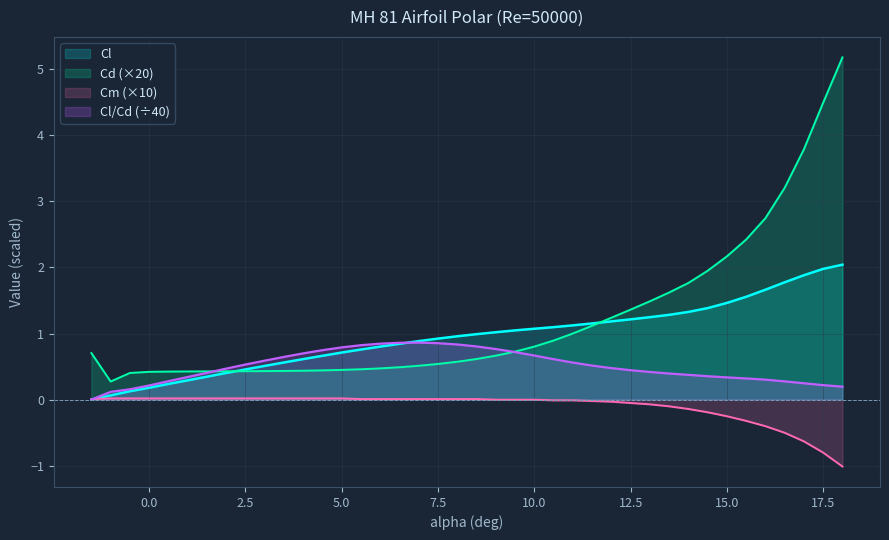

List the series in order of their overall mean, lowest first.

Cm (×10), Cl/Cd (÷40), Cl, Cd (×20)